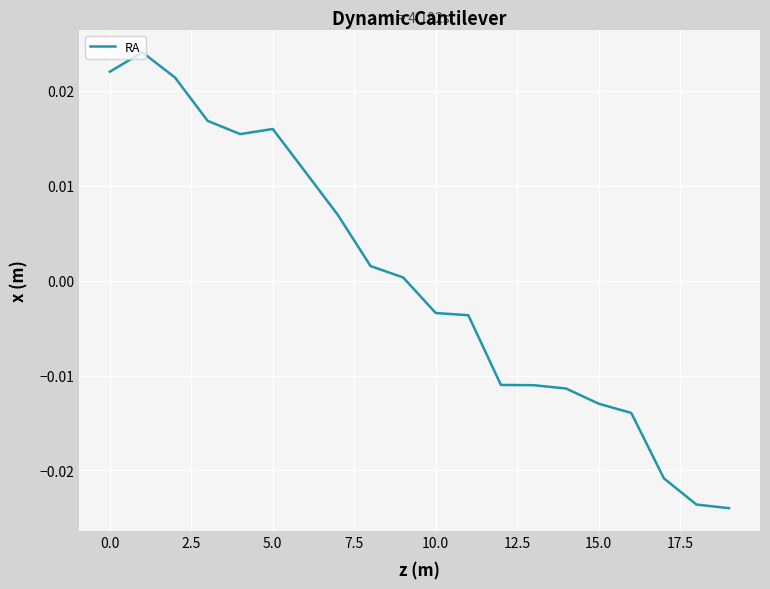

How many points are lower than both their immediate neighbors (excluding endpoints)?

1